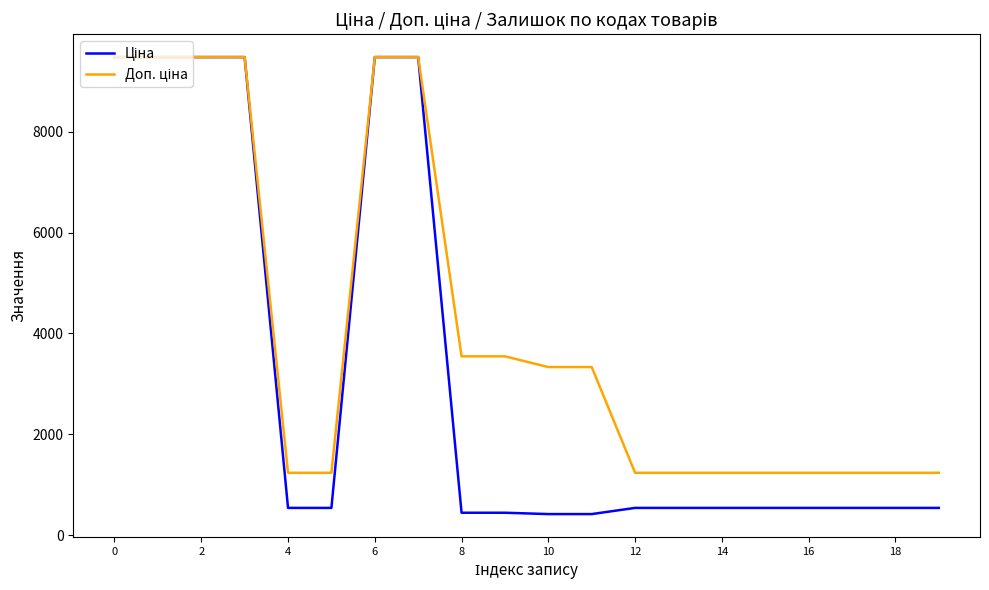

What is the smallest value displayed?

416.6